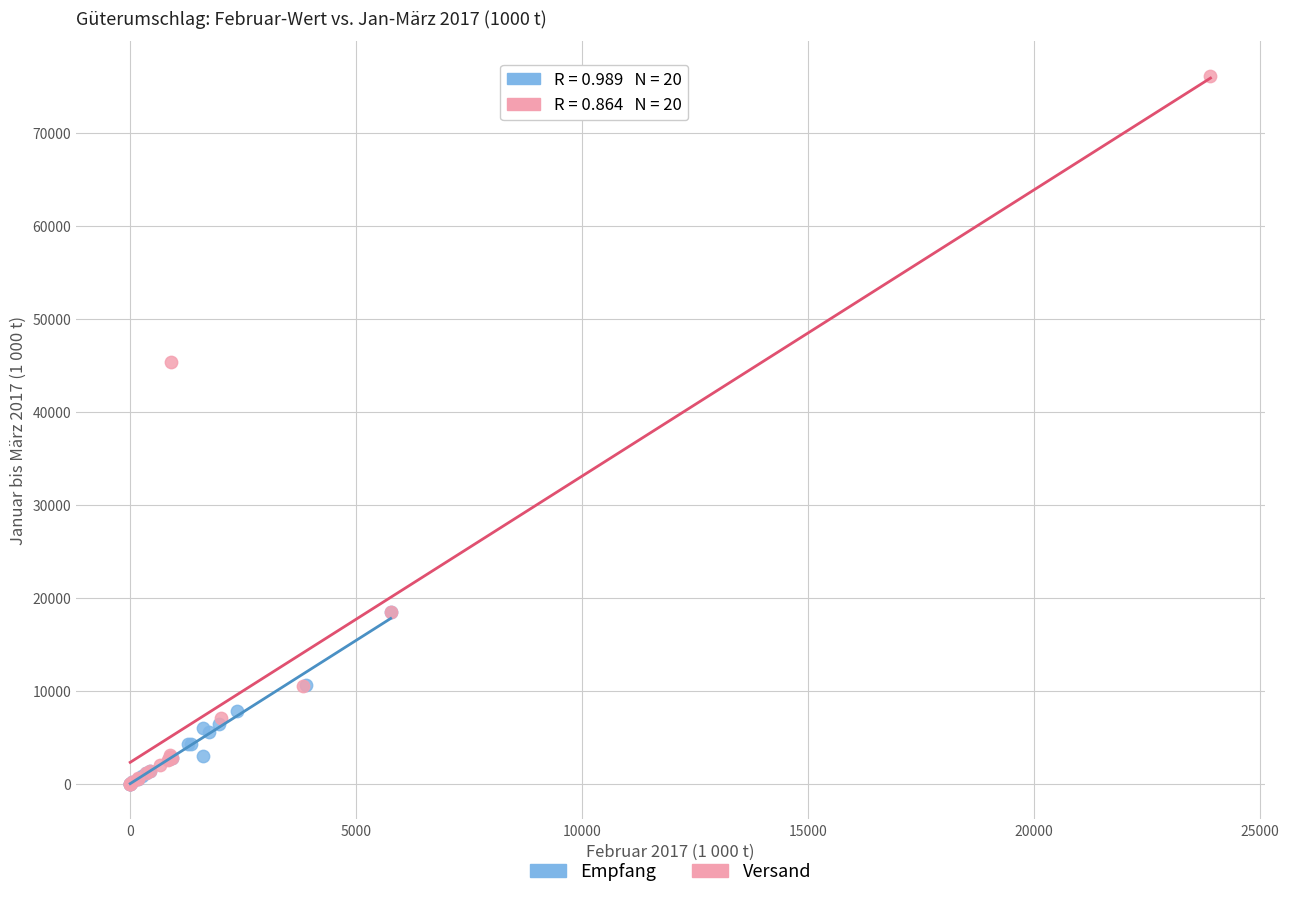

Which series contains the highest Y value?

Versand